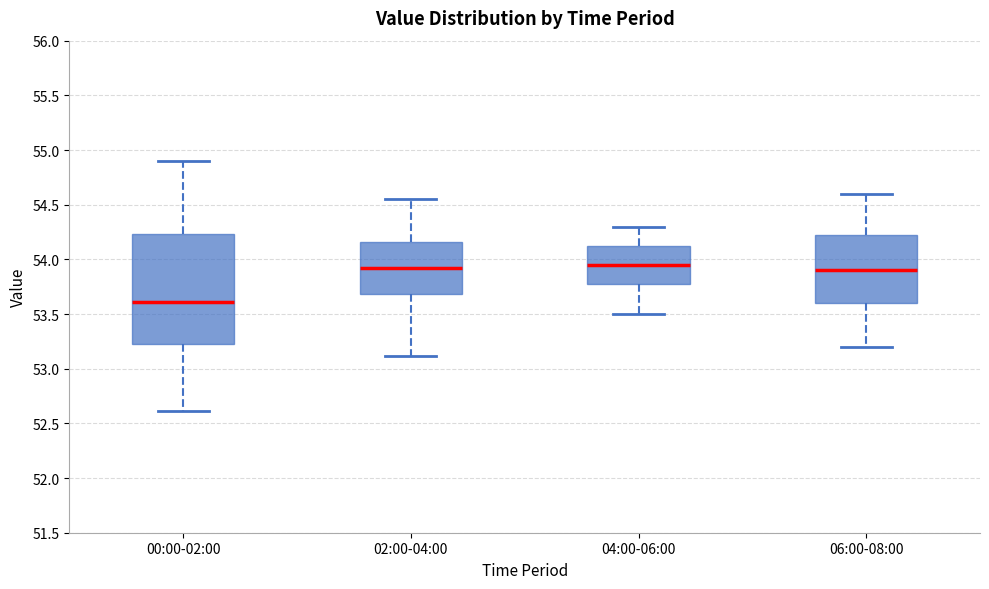

Reading left to right, read every box against the y-axis: the position of its median line, the range the box covers, and the ends of its whiskers. The values are not printed on the chart, so give them approximately, as read against the axis.

00:00-02:00: median 53.60, box 53.25 to 54.25, whiskers 52.60 to 54.90
02:00-04:00: median 53.95, box 53.70 to 54.15, whiskers 53.10 to 54.55
04:00-06:00: median 53.95, box 53.80 to 54.15, whiskers 53.50 to 54.30
06:00-08:00: median 53.90, box 53.60 to 54.25, whiskers 53.20 to 54.60